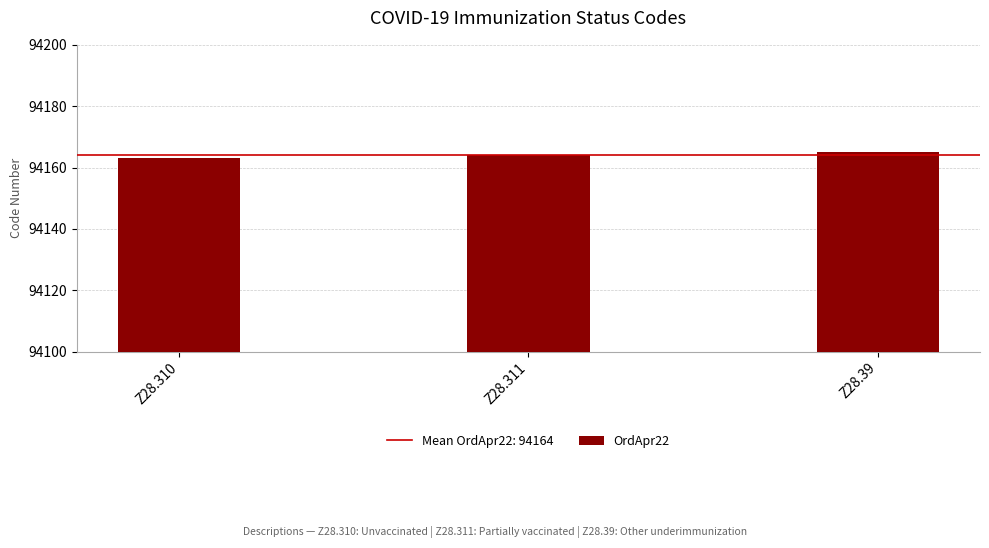

Which label corresponds to the largest value in the chart?

Z28.39